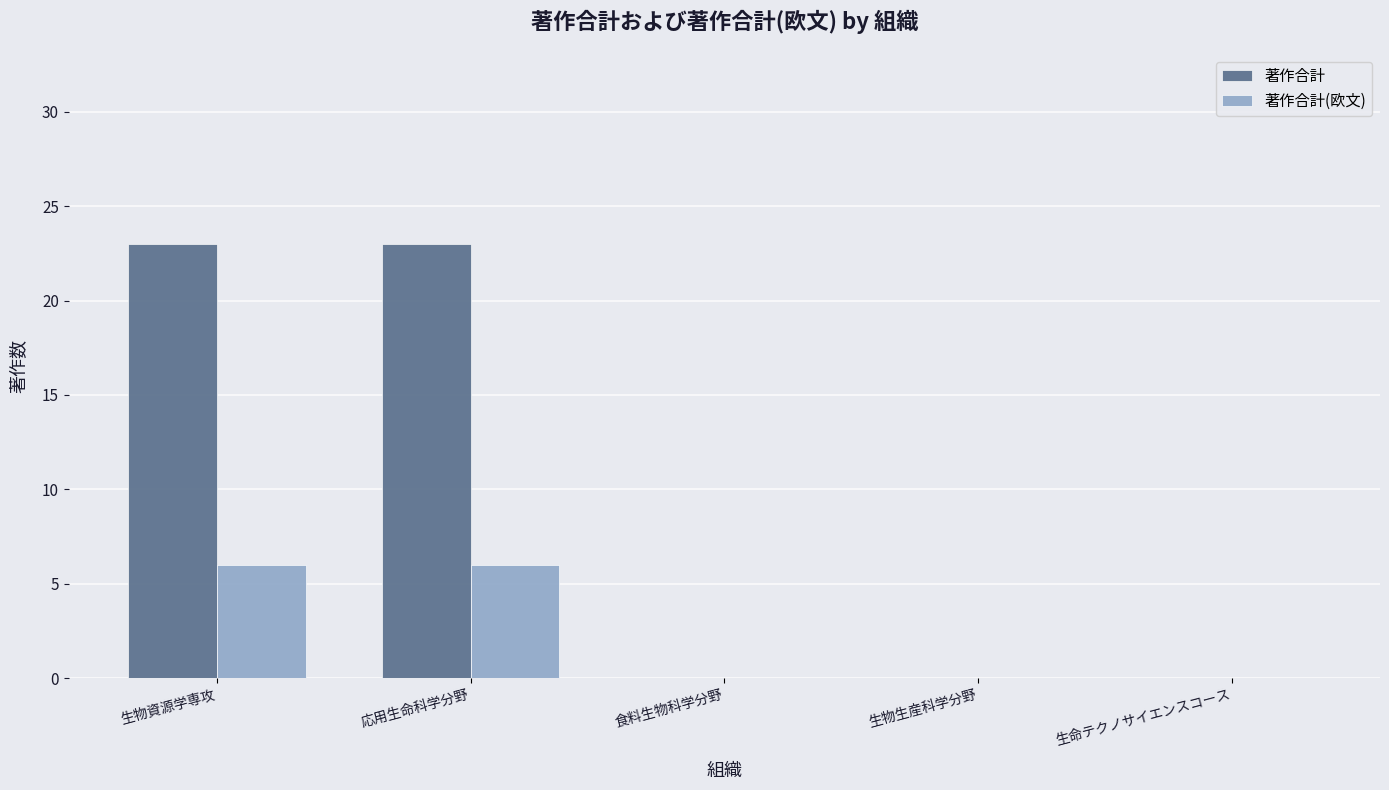

Which series changed the most between 生物資源学専攻 and 生命テクノサイエンスコース?

著作合計